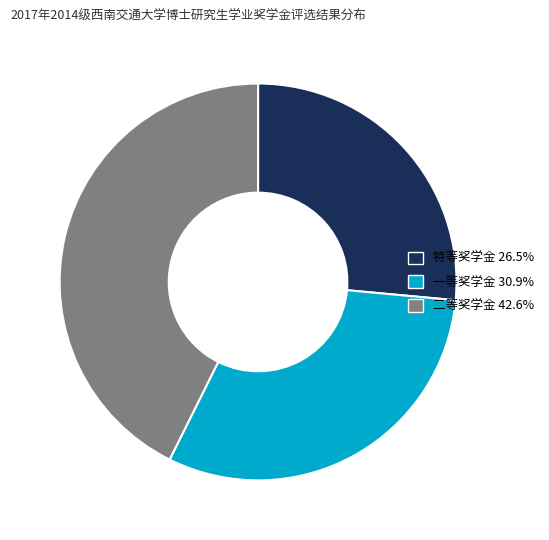

Is 特等奖学金 the majority of the pie?

No